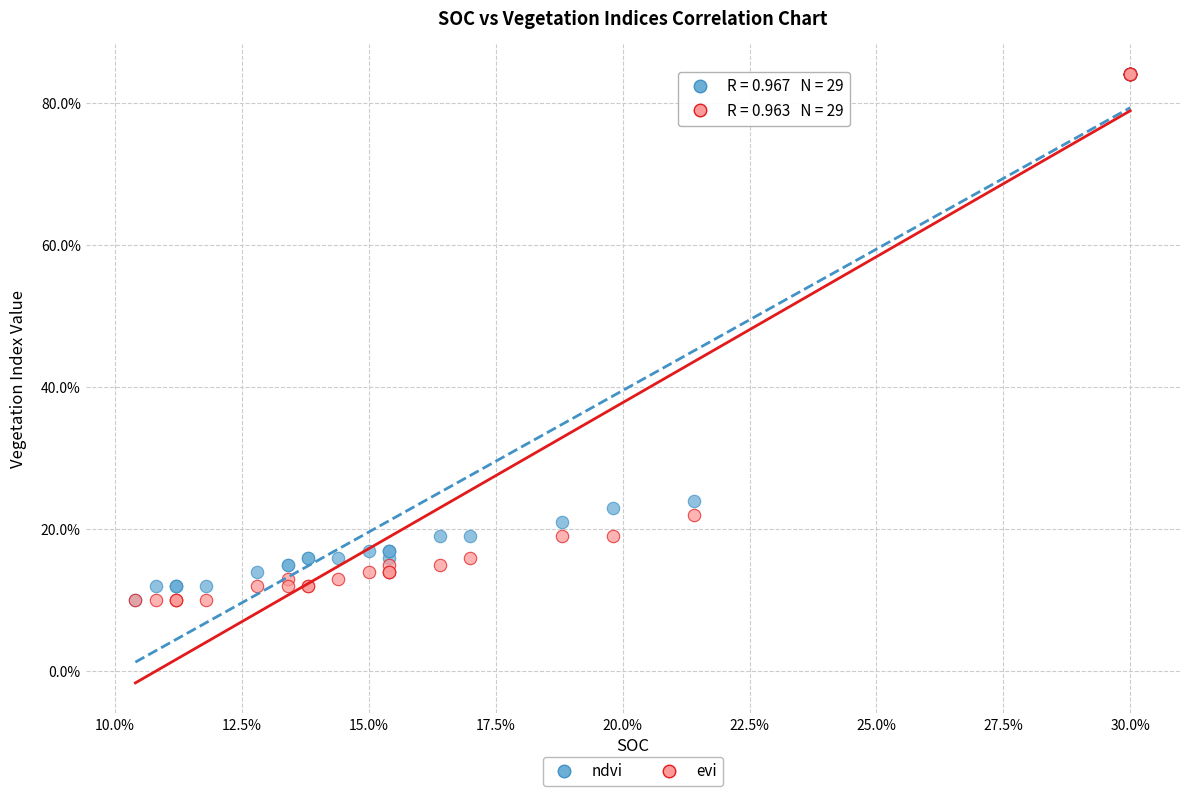

What are all the series names shown in the legend?

ndvi, evi